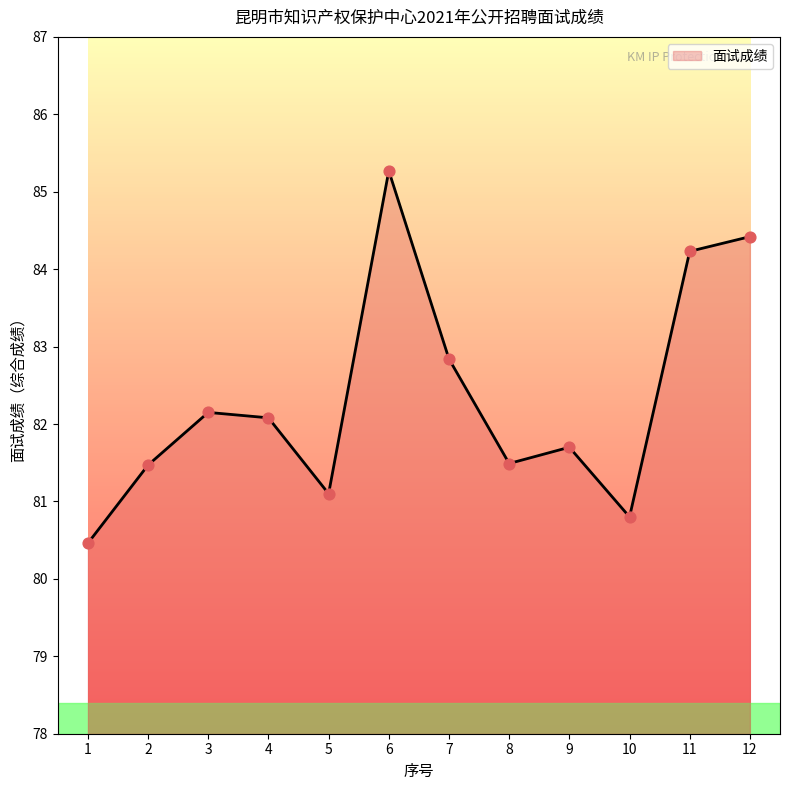

What is the ratio of the value at 8 to the value at 11?

1.0